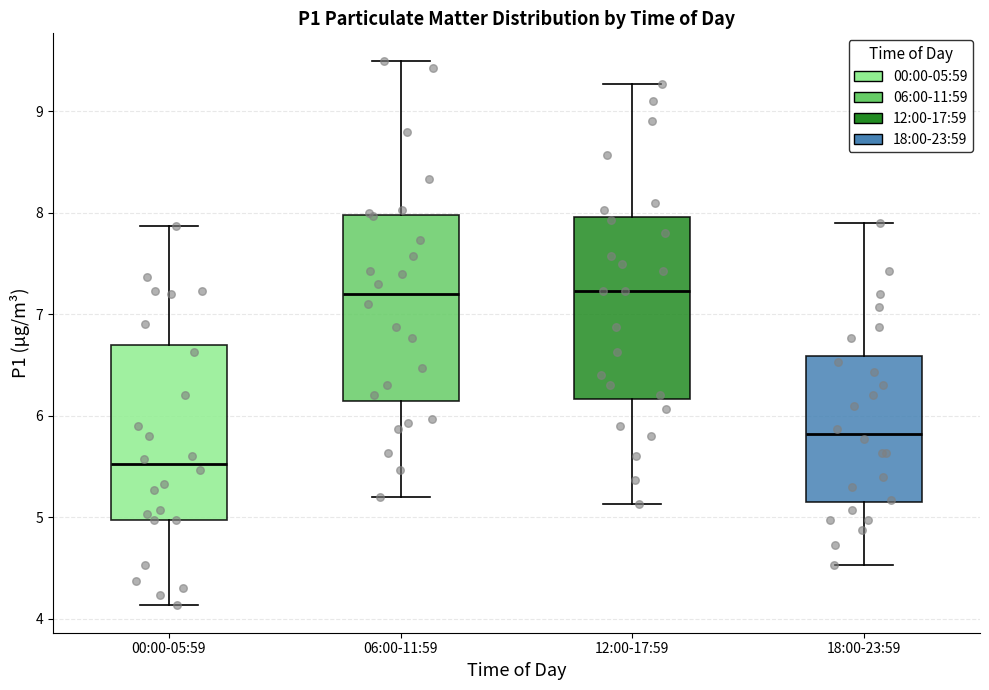

Where does the median line of the box for 00:00-05:59 sit on the y-axis? The values are not printed on the chart, so give them approximately, as read against the axis.

5.5